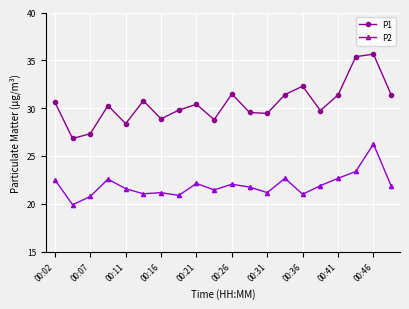

Rank the series by their average value, from highest to lowest.

P1, P2